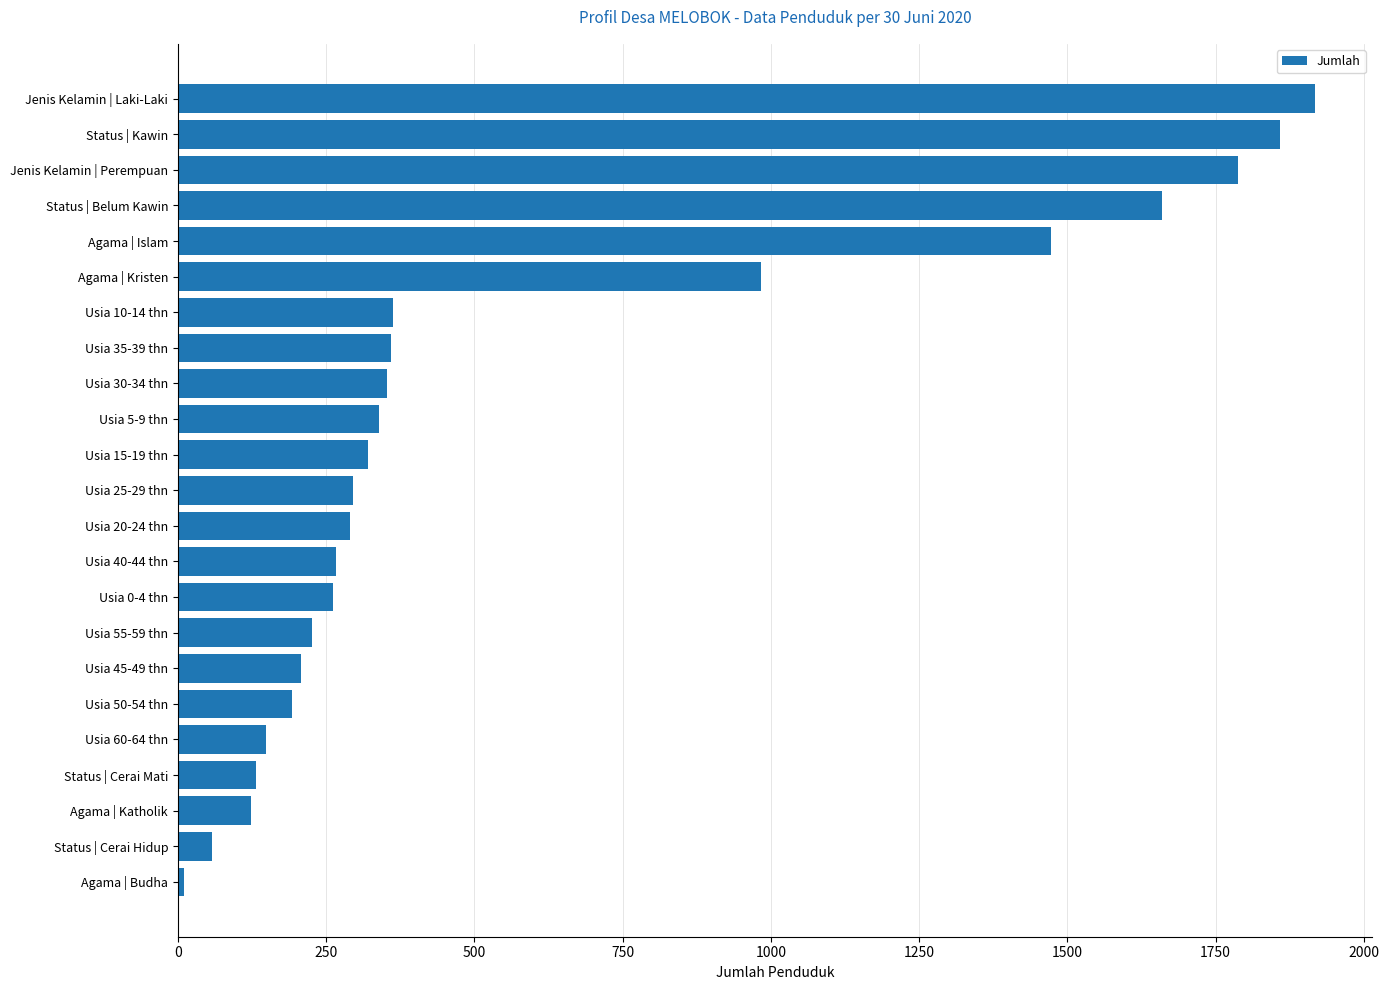

What is the average value?

592